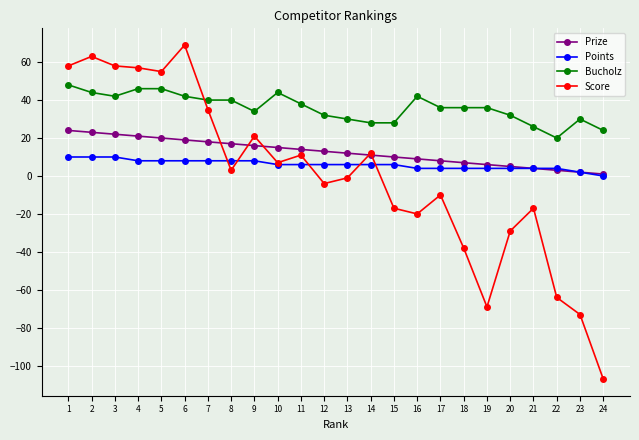

Rank the series by their average value, from lowest to highest.

Score, Points, Prize, Bucholz